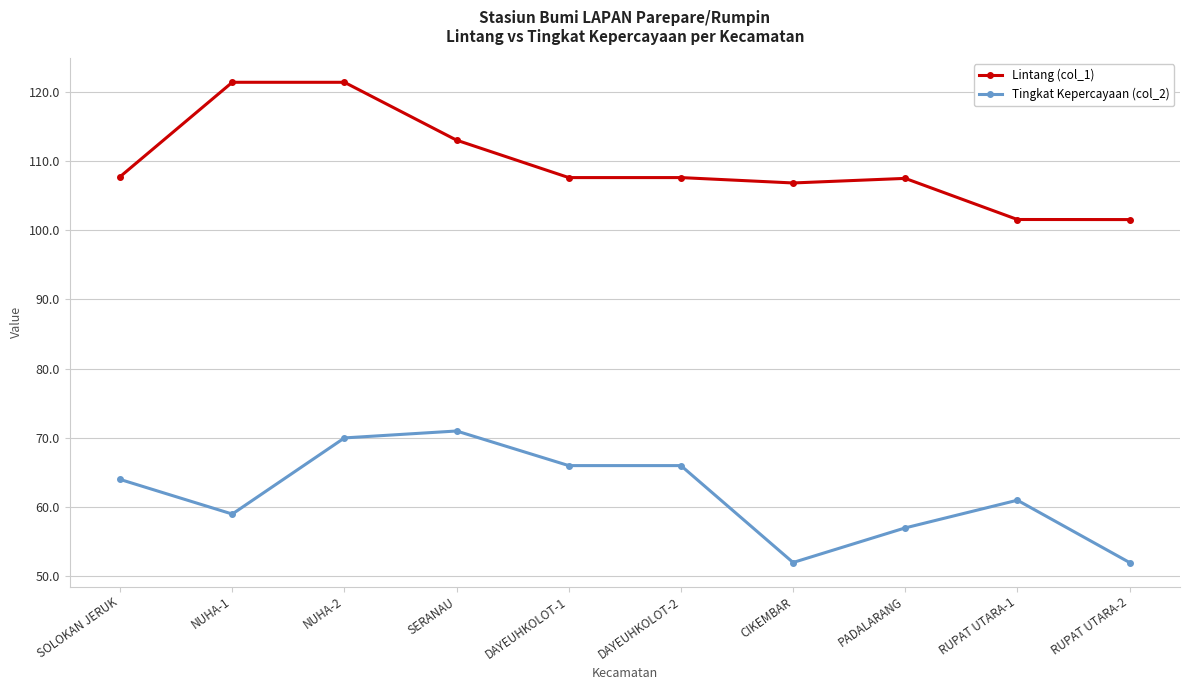

Rank the series by their maximum value, from highest to lowest.

Lintang (col_1), Tingkat Kepercayaan (col_2)